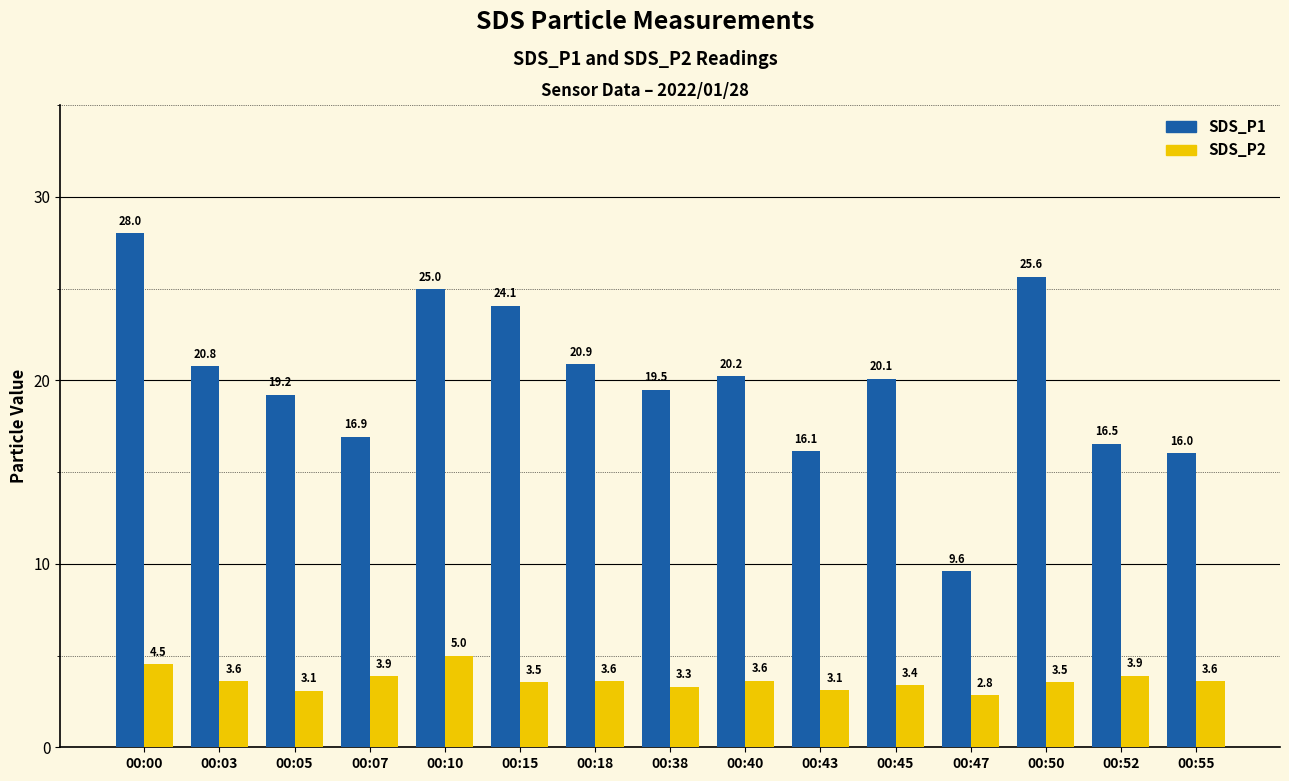

At which label does SDS_P2 reach its minimum?

00:47